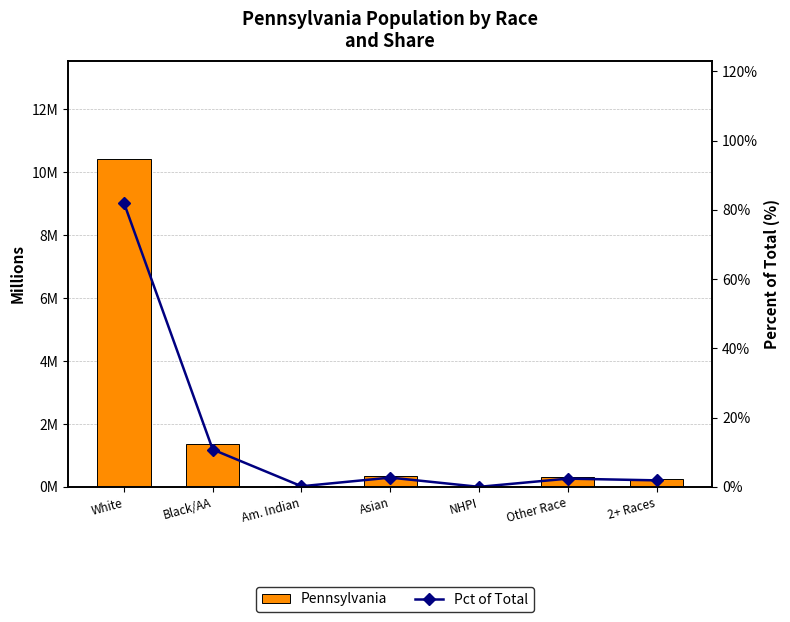

What is the highest value of the Pct of Total series?

82.0